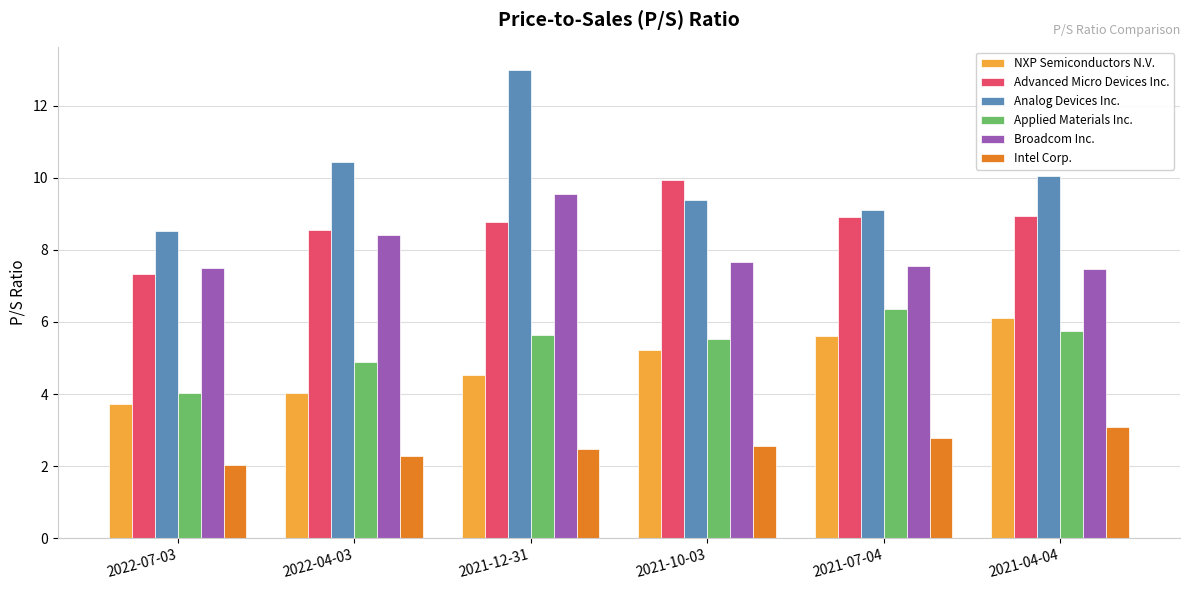

List the labels in order of NXP Semiconductors N.V. value, largest first.

2021-04-04, 2021-07-04, 2021-10-03, 2021-12-31, 2022-04-03, 2022-07-03